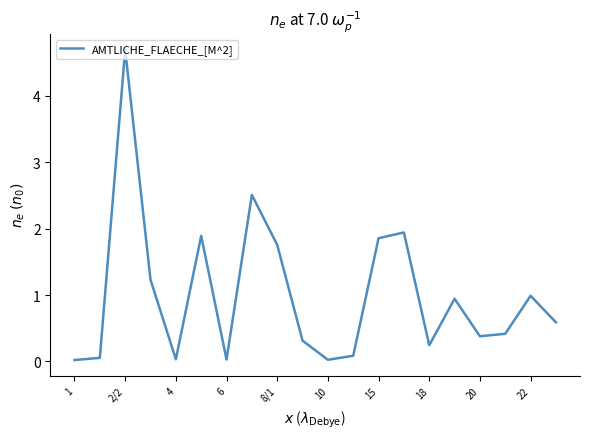

What is the greatest value displayed?

4.7